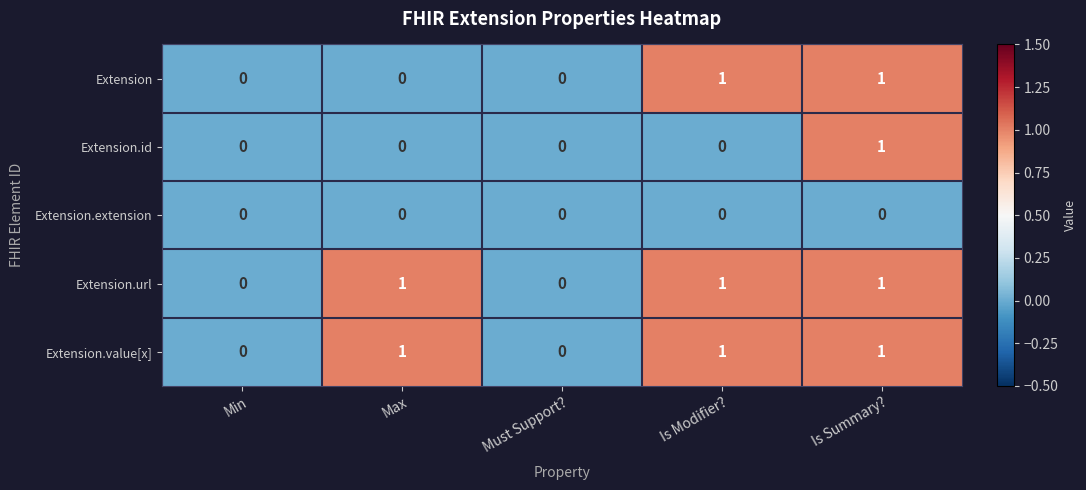

Reading left to right, list all the values displayed in this chart.

Extension: Min=0	Max=0	Must Support?=0	Is Modifier?=1	Is Summary?=1
Extension.id: Min=0	Max=0	Must Support?=0	Is Modifier?=0	Is Summary?=1
Extension.extension: Min=0	Max=0	Must Support?=0	Is Modifier?=0	Is Summary?=0
Extension.url: Min=0	Max=1	Must Support?=0	Is Modifier?=1	Is Summary?=1
Extension.value[x]: Min=0	Max=1	Must Support?=0	Is Modifier?=1	Is Summary?=1